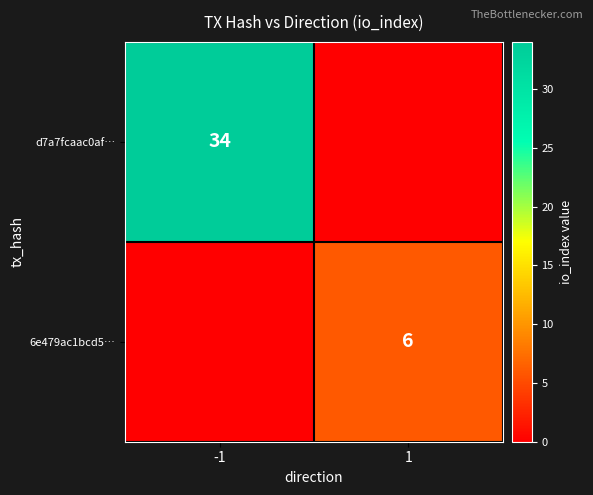

What is the difference between the highest and lowest values at 1?

6